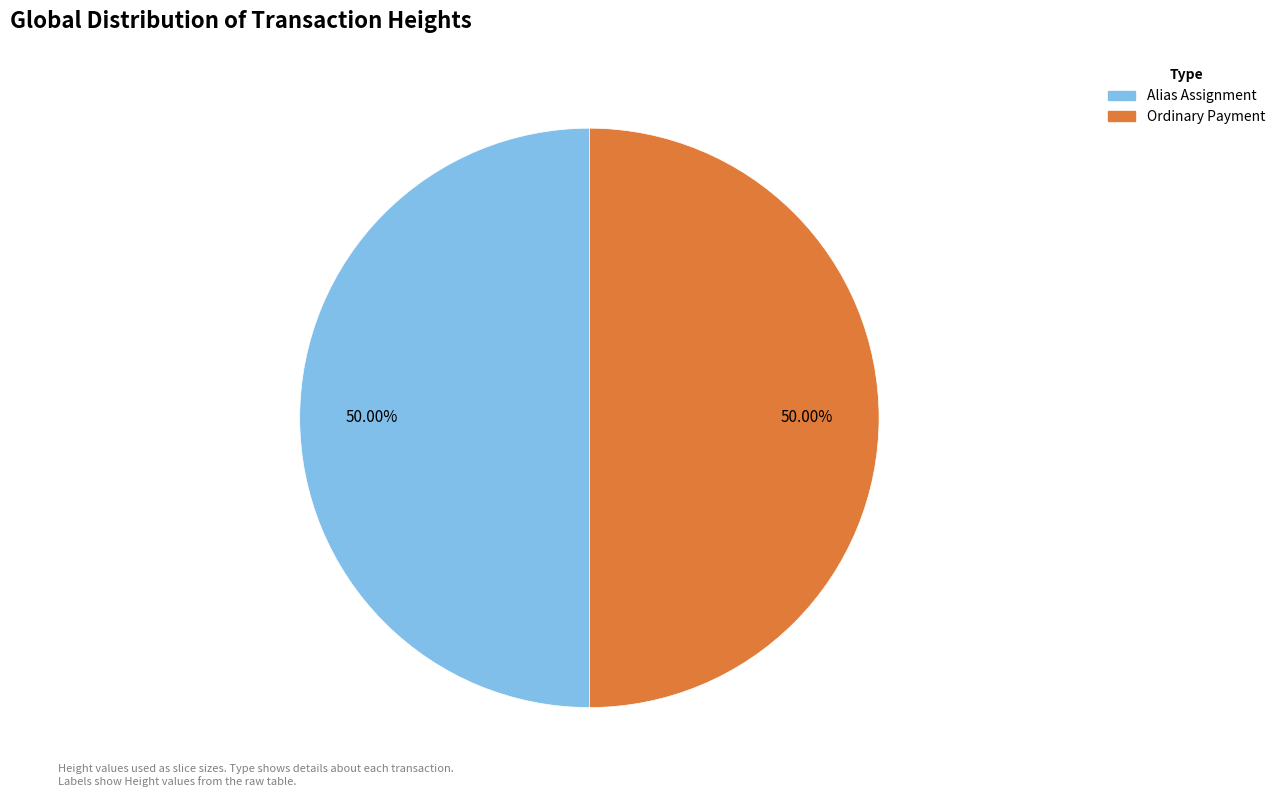

Combined, do Alias Assignment and Ordinary Payment account for over 50%?

Yes